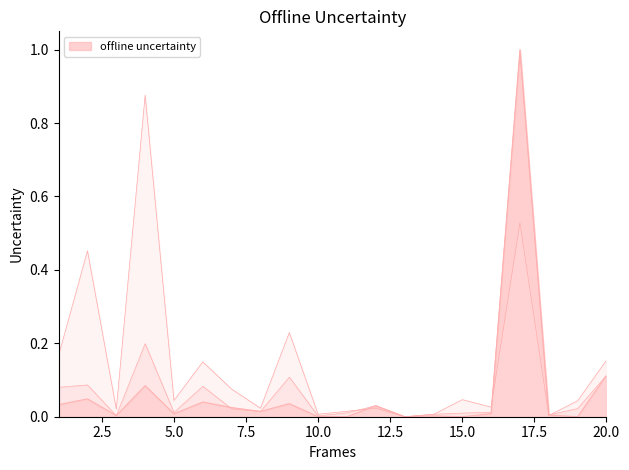

Reading right to left, extract all data points from this chart.

Total Docs. (3years): 20=0.1	19=0.0	18=0.0	17=1.0	16=0.0	15=0.0	14=0.0	13=0.0	12=0.0	11=0.0	10=0.0	9=0.0	8=0.0	7=0.0	6=0.0	5=0.0	4=0.1	3=0.0	2=0.0	1=0.0
Citable Docs. (3years): 20=0.1	19=0.0	18=0.0	17=1.0	16=0.0	15=0.0	14=0.0	13=0.0	12=0.0	11=0.0	10=0.0	9=0.1	8=0.0	7=0.0	6=0.1	5=0.0	4=0.2	3=0.0	2=0.1	1=0.1
Total Cites (3years): 20=0.2	19=0.0	18=0.0	17=0.5	16=0.0	15=0.0	14=0.0	13=0.0	12=0.0	11=0.0	10=0.0	9=0.2	8=0.0	7=0.1	6=0.1	5=0.0	4=0.9	3=0.0	2=0.5	1=0.2